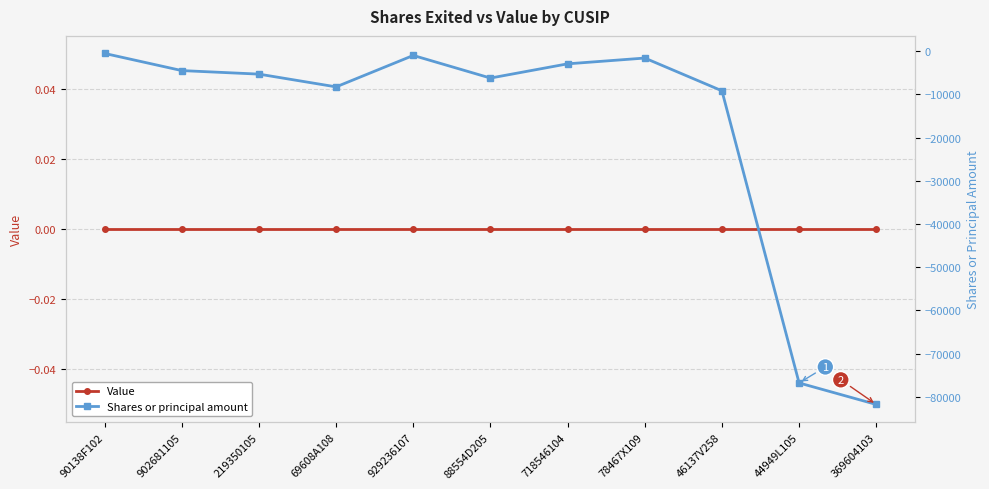

Which series has the largest total across all categories?

Value